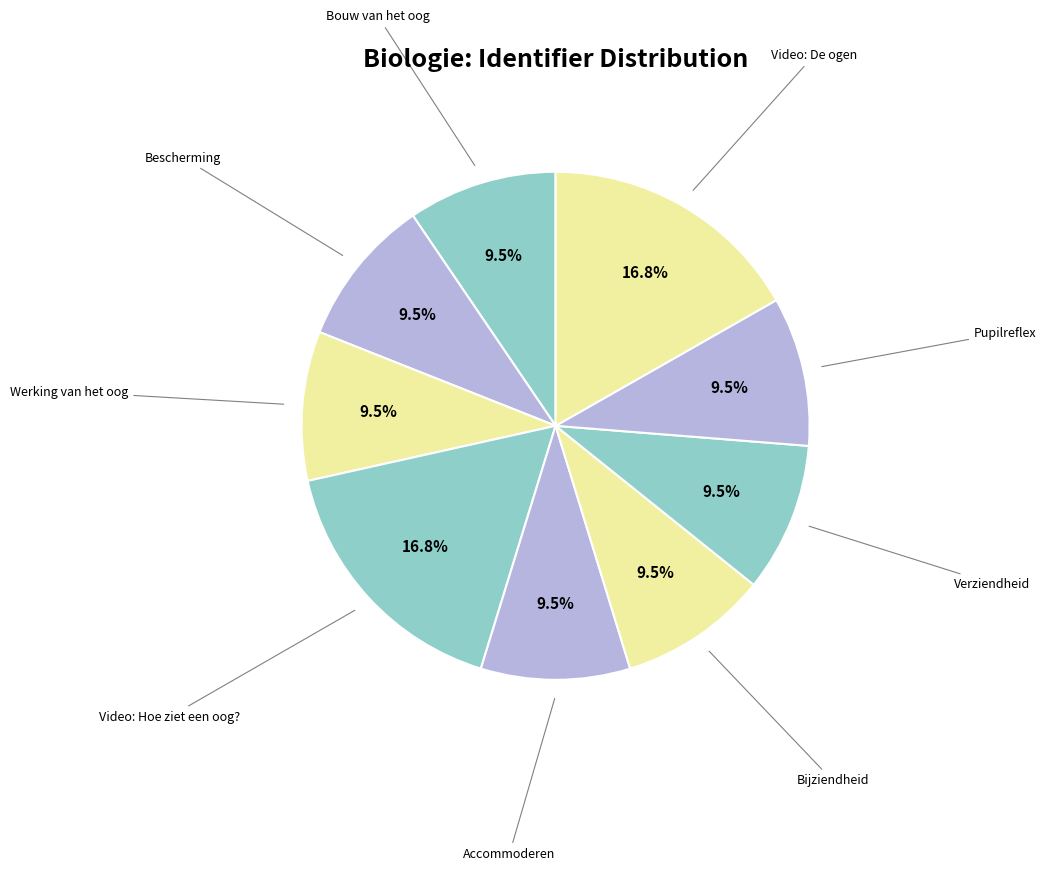

Is there any slice that represents more than half of the pie?

No